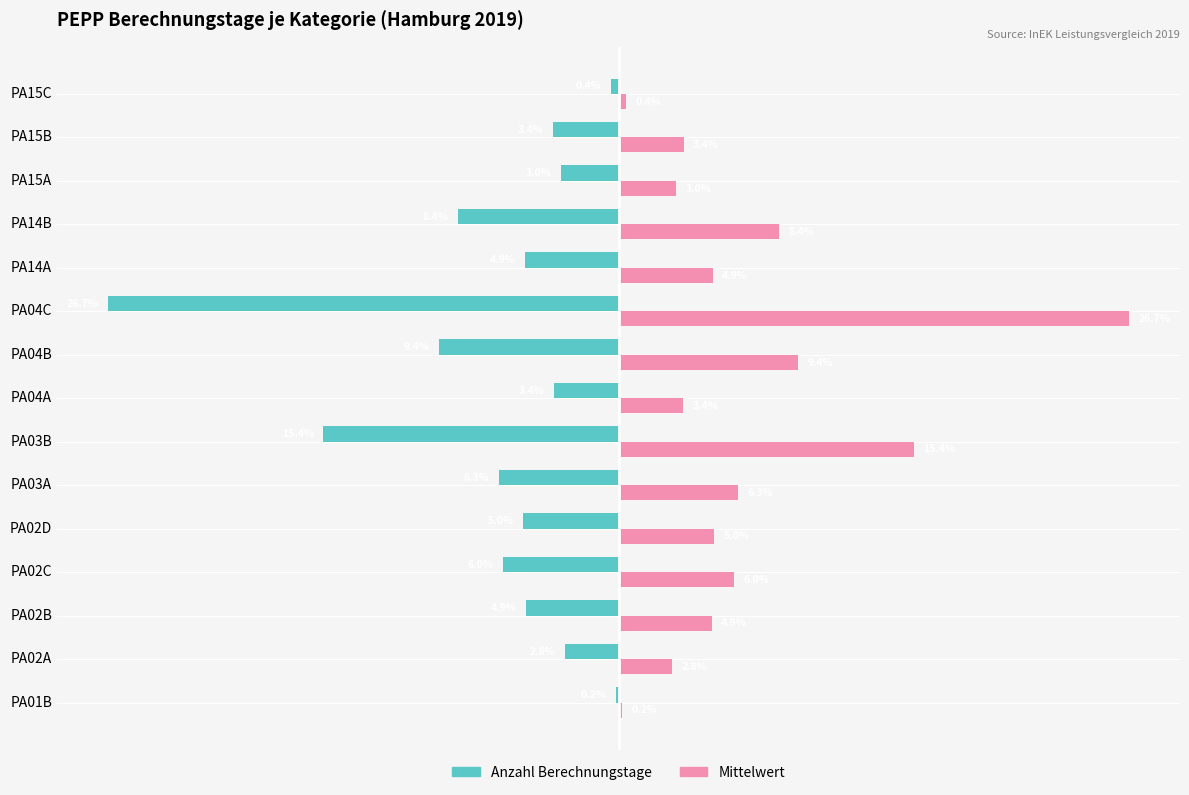

At which label does Anzahl Berechnungstage reach its peak?

PA01B